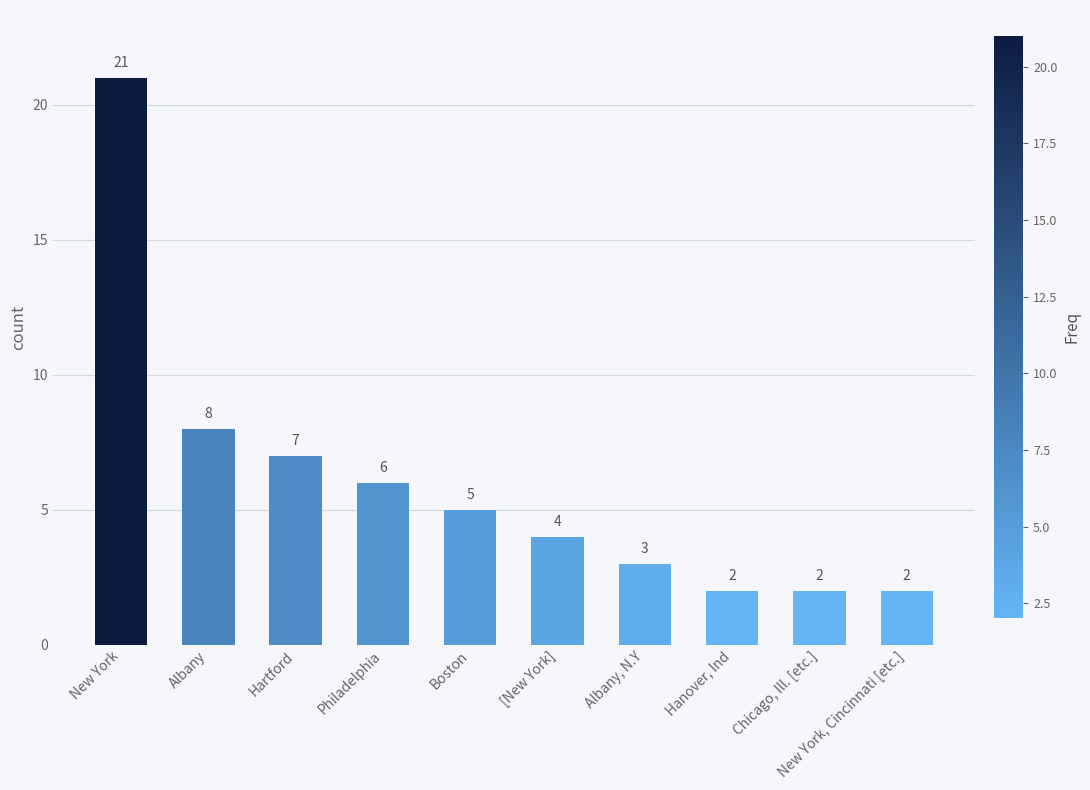

What is the maximum value shown in the chart?

21